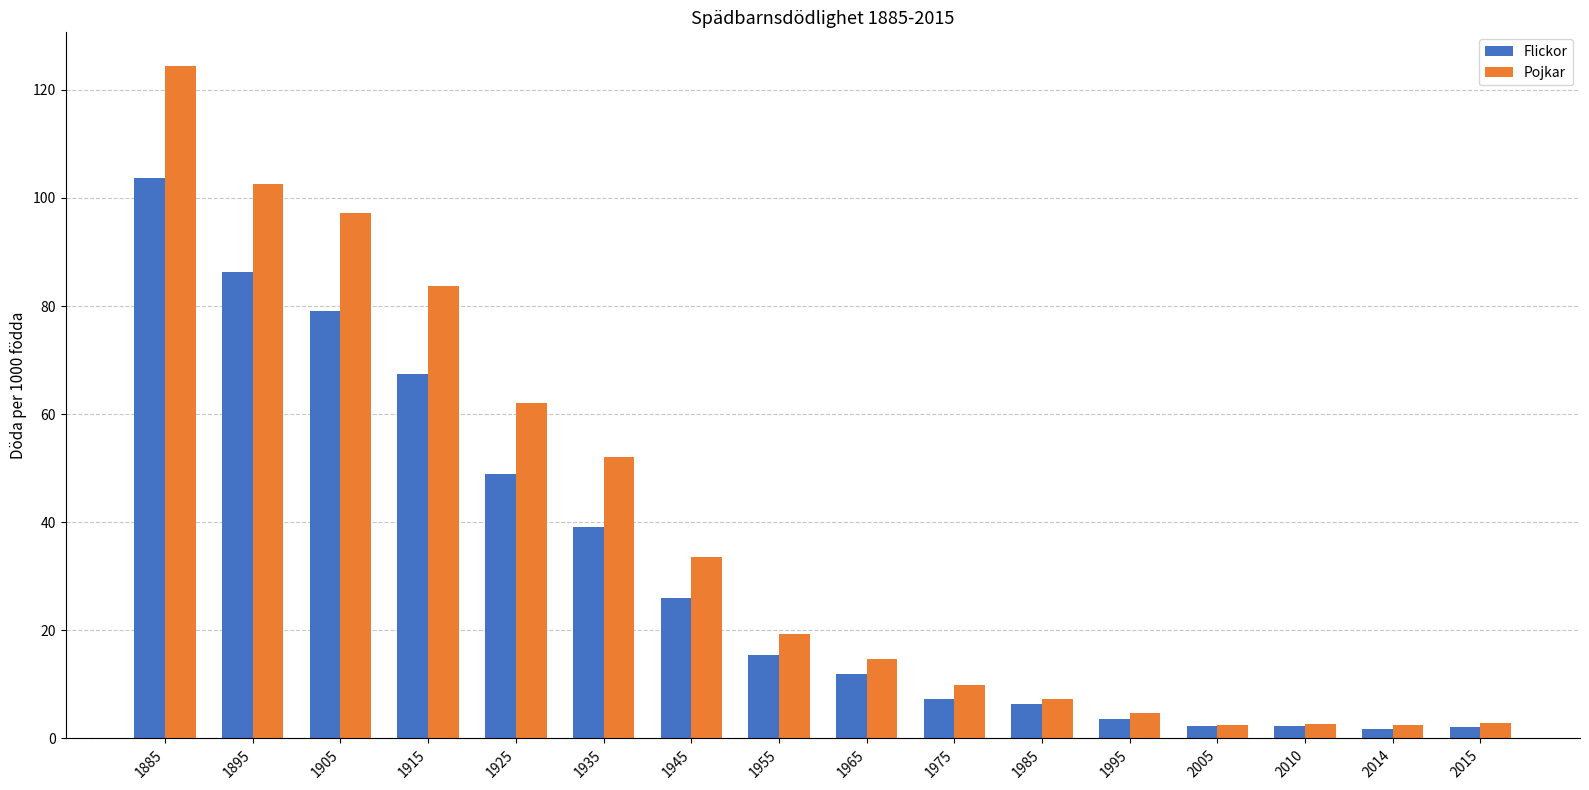

List the series in order of their overall mean, lowest first.

Flickor, Pojkar